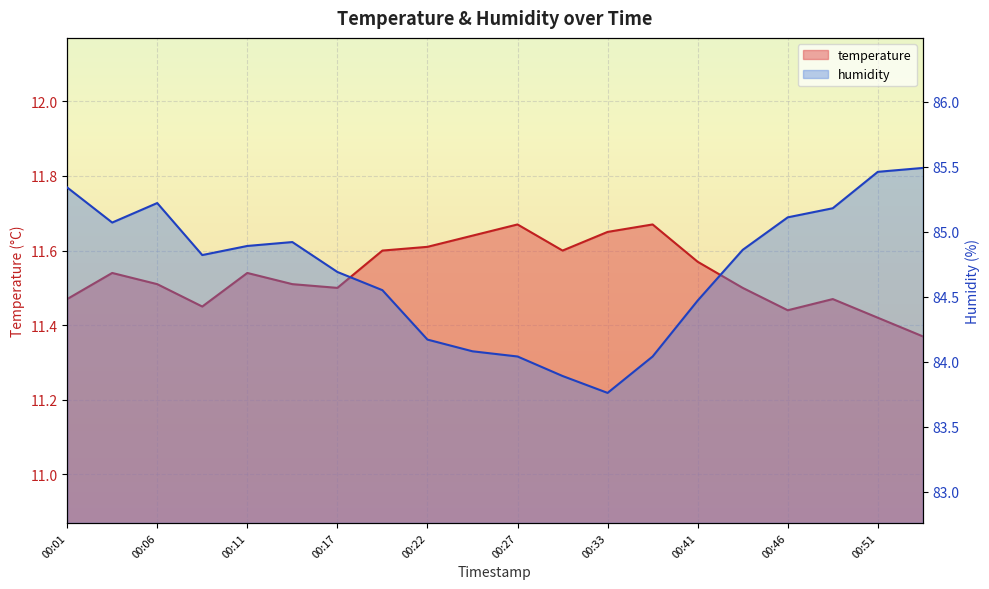

At how many categories does at least one series exceed 79?

20